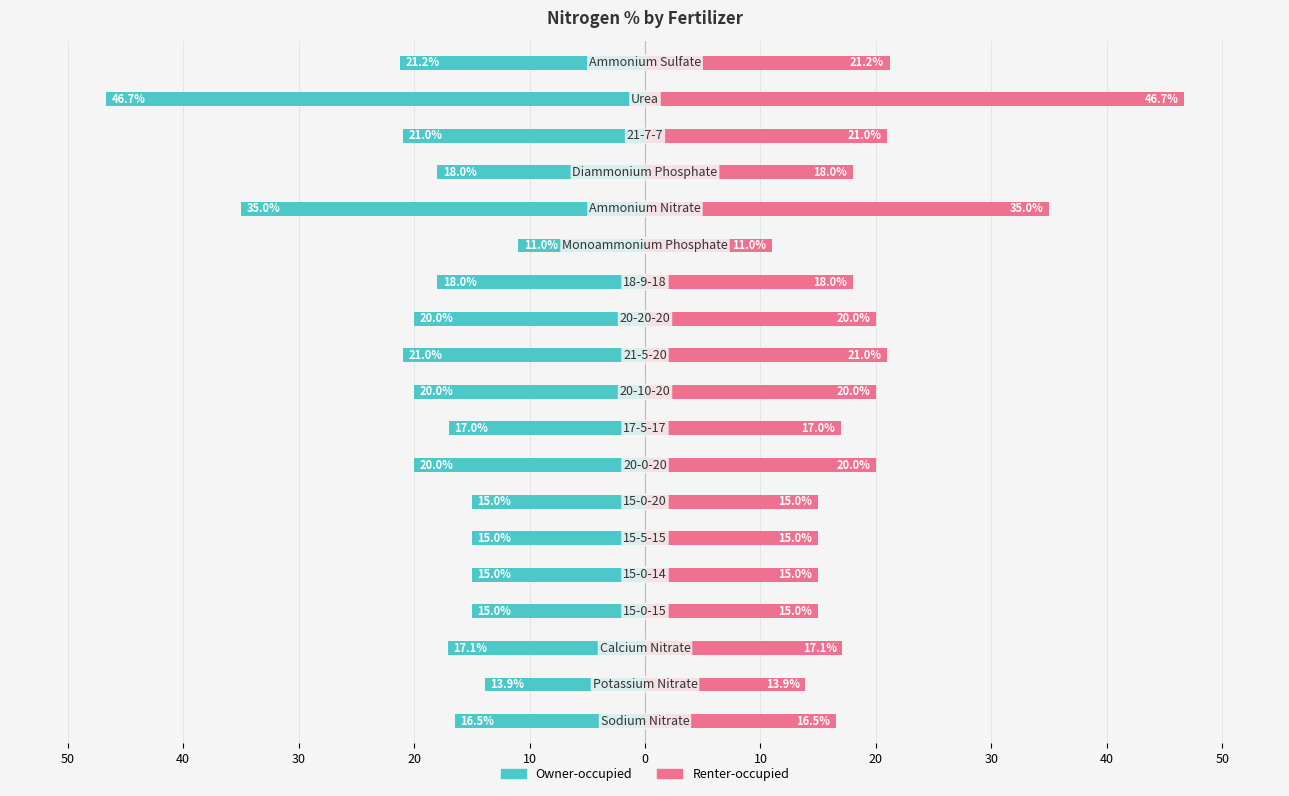

How many bars are there in each group?

2